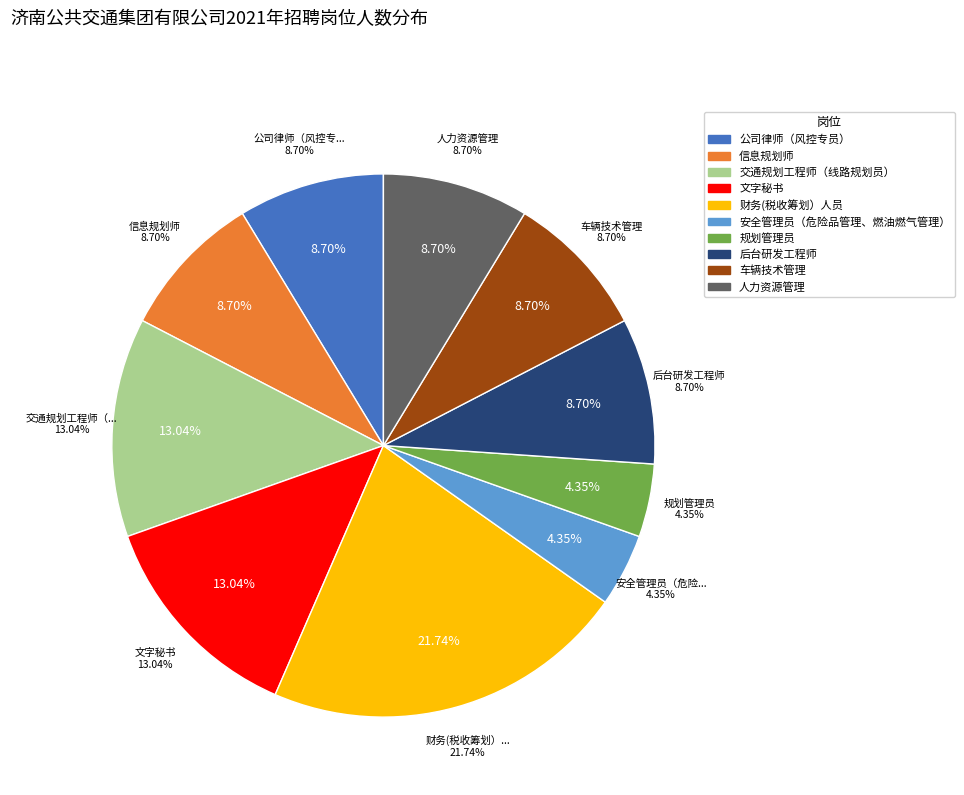

Does any single category account for the majority?

No